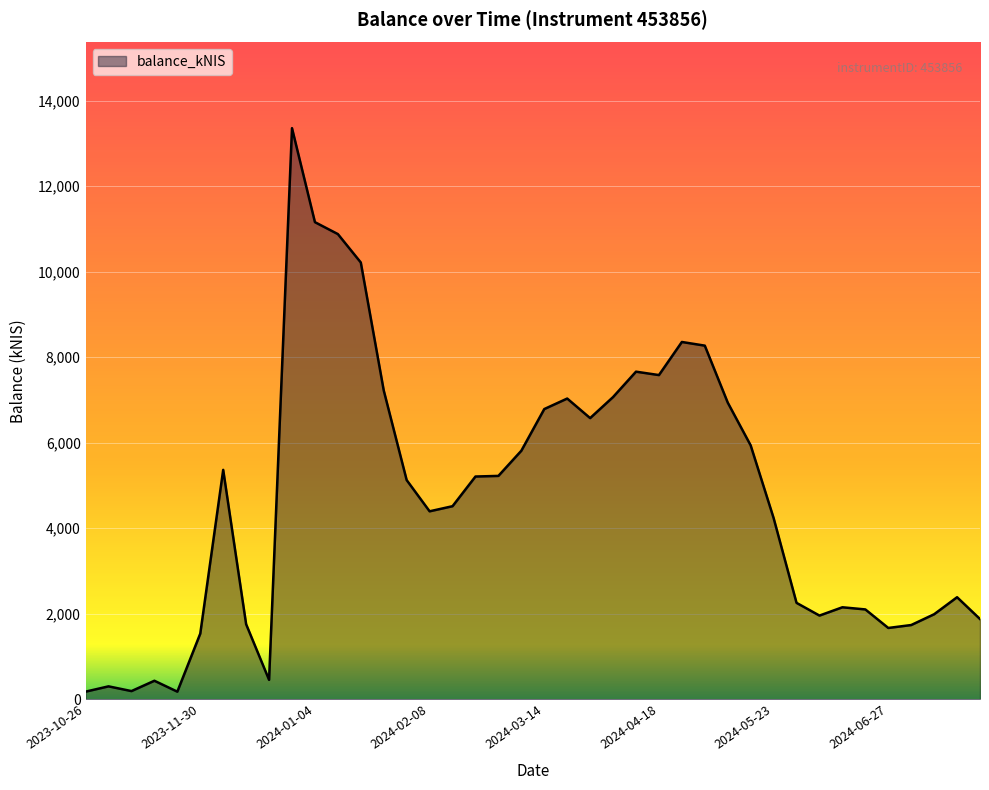

What is the greatest value displayed?

13355.2